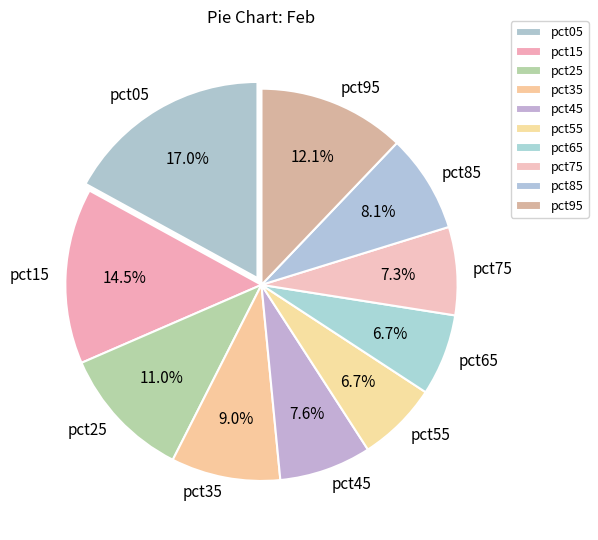

How many slices are in this pie chart?

10